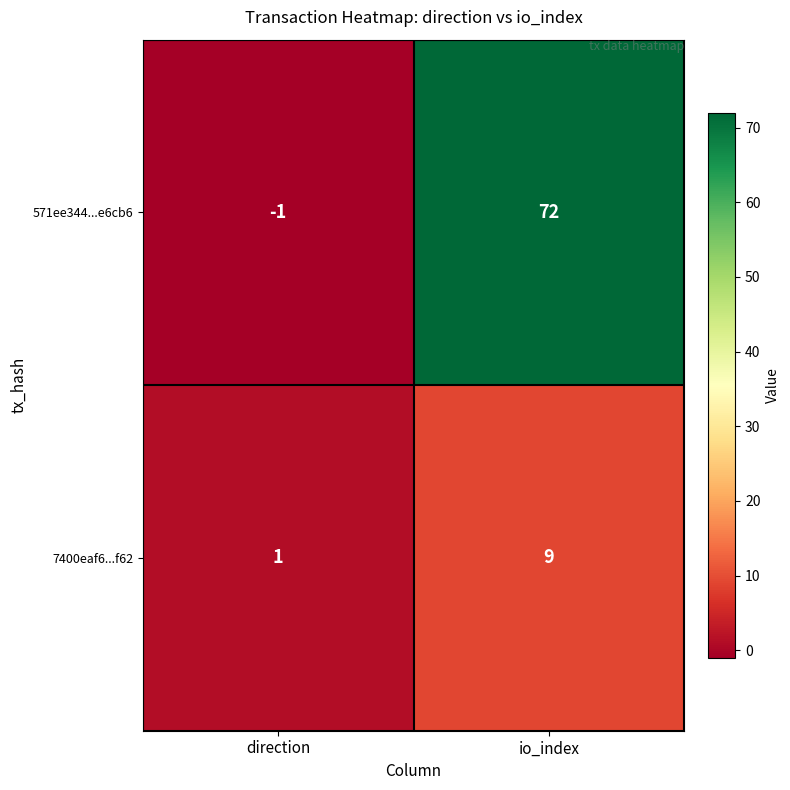

Reading left to right, what are all the values shown in this chart?

571ee344...e6cb6: -1	72
7400eaf6...f62: 1	9